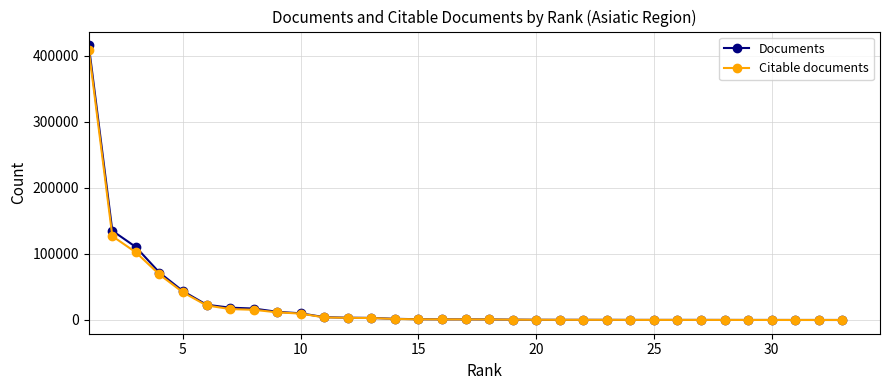

True or false: Citable documents has more than 0 points higher than both neighbors.

True